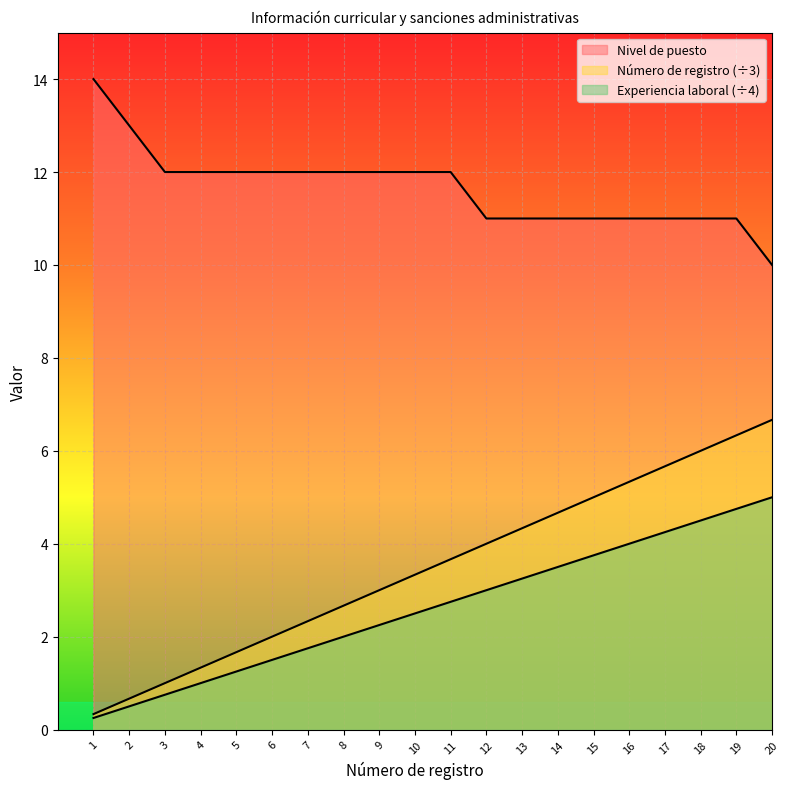

At which label is Número de registro closest to 3?

9